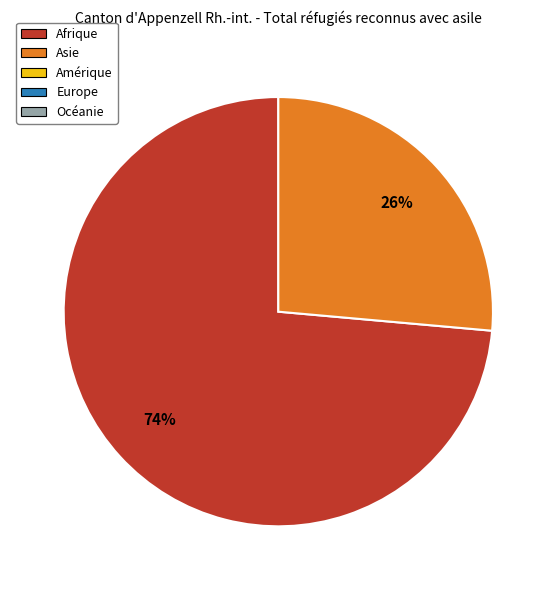

To the nearest percent, what is the average slice percentage?

50%